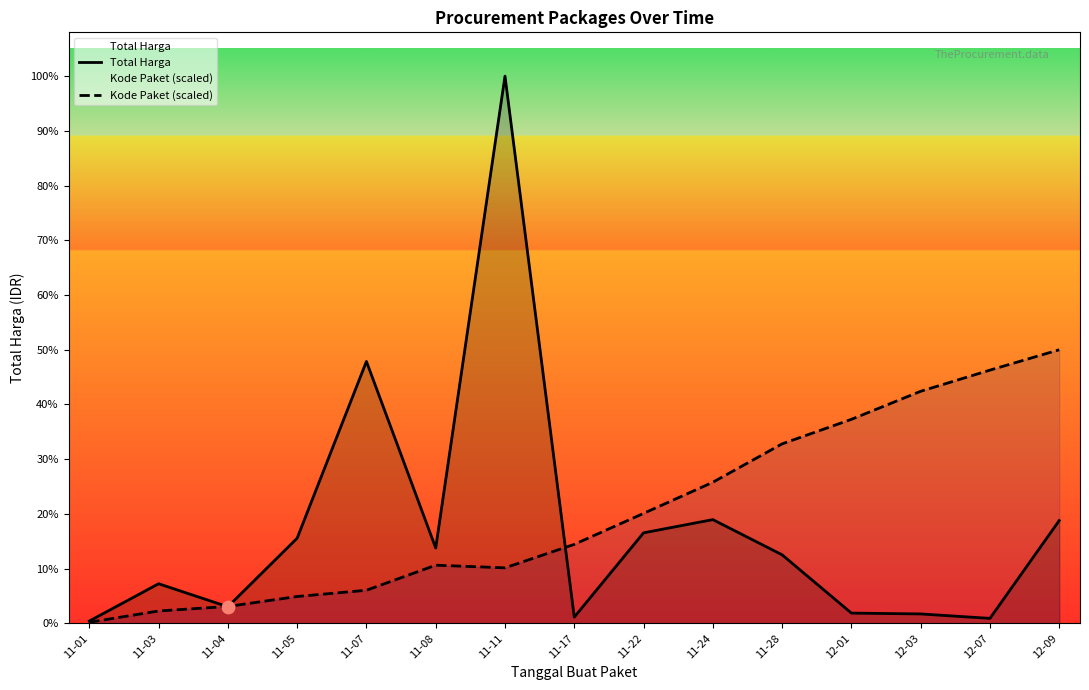

At how many categories does at least one series exceed 2118670183?

1